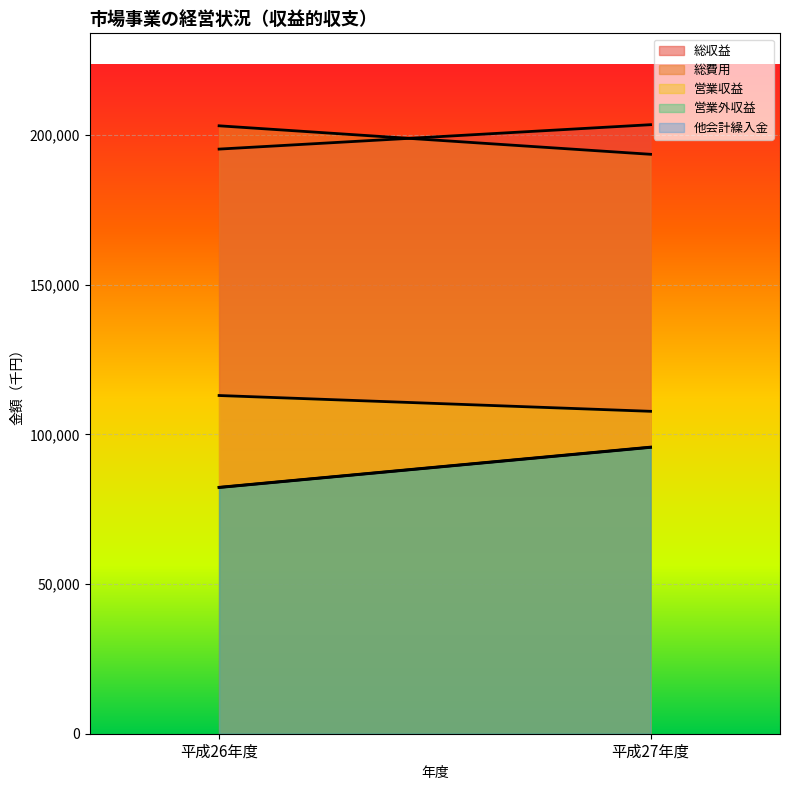

At which category is the sum across all series the highest?

平成27年度